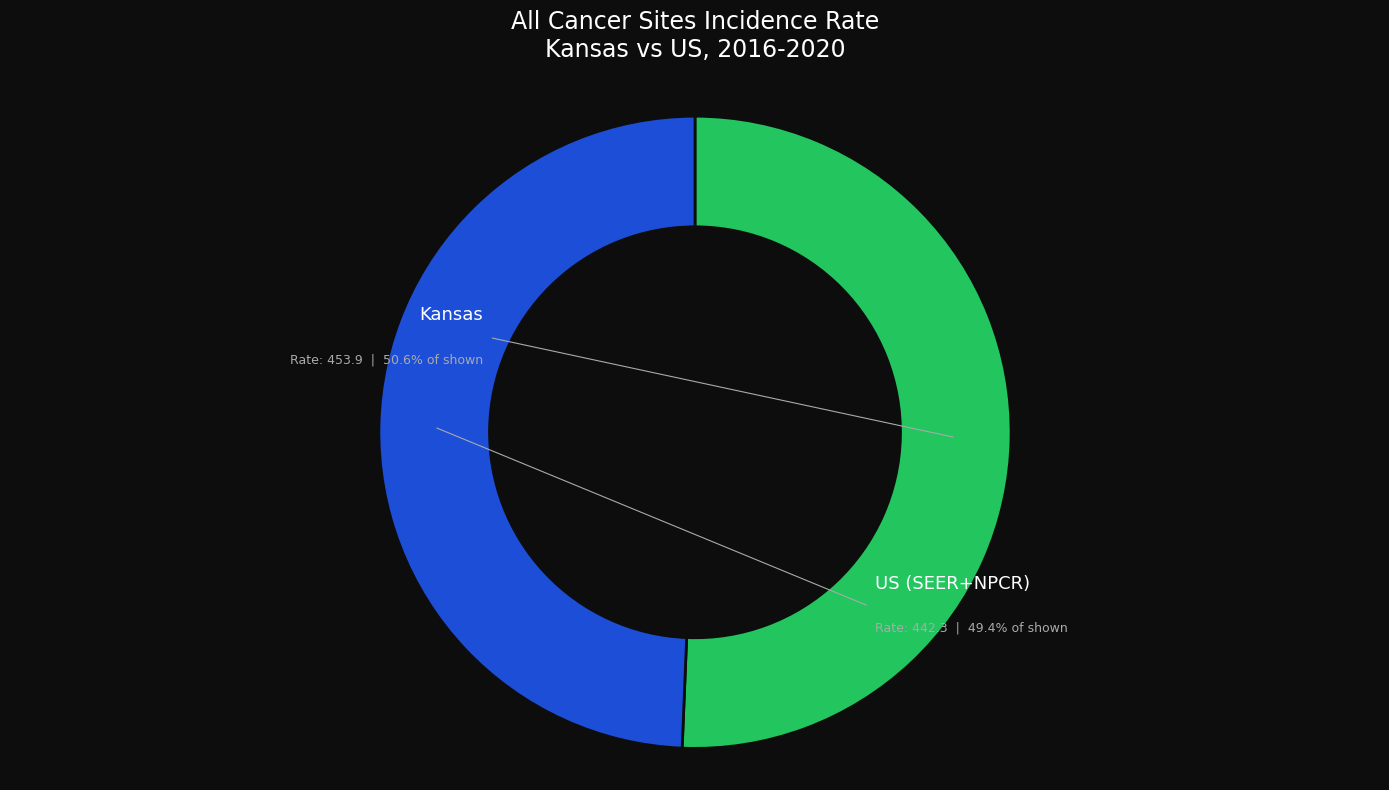

Does US (SEER+NPCR) account for over 50% of the chart?

No